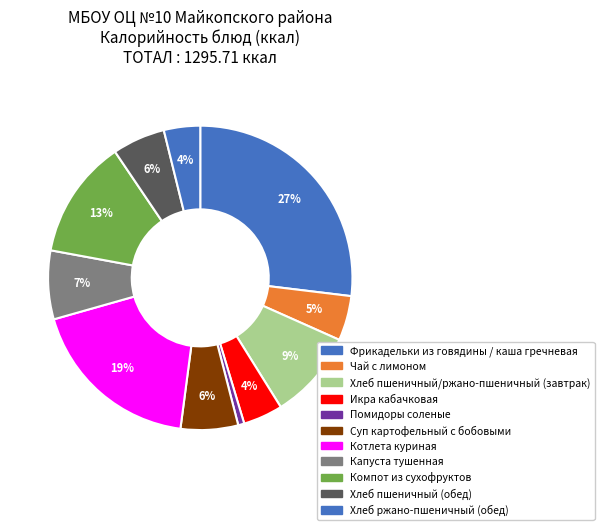

To the nearest percent, what is the combined percentage of Компот из сухофруктов and Фрикадельки из говядины / каша гречневая?

40%